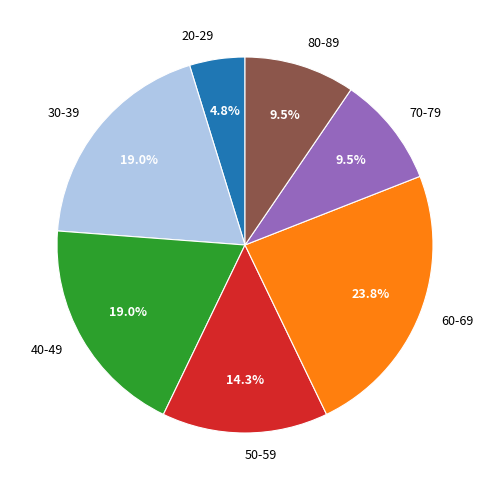

Between 20-29 and 50-59, which is larger?

50-59